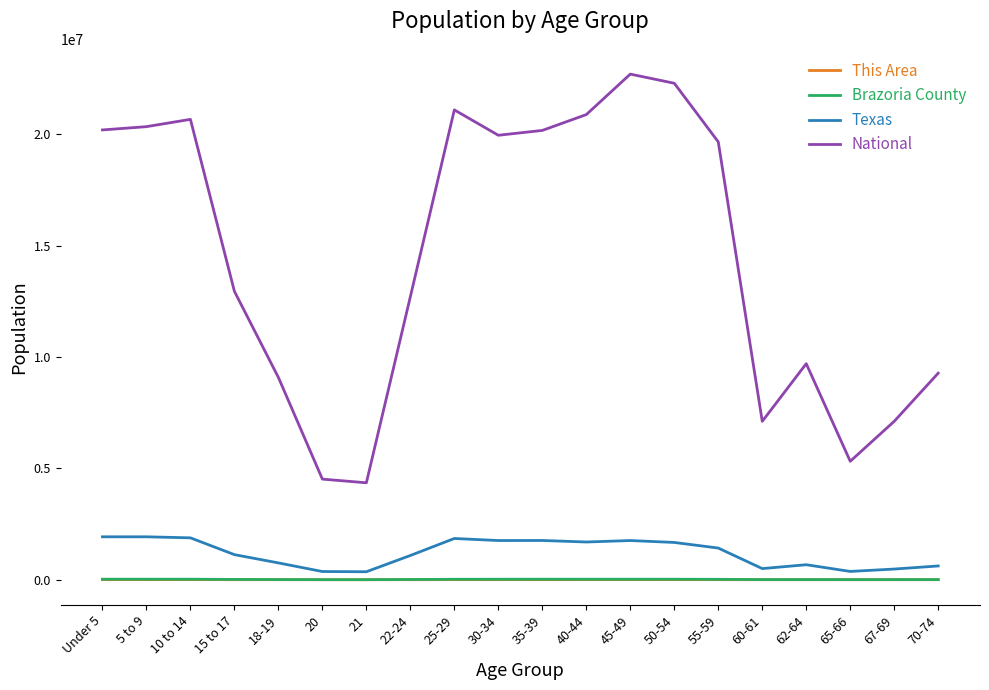

Which series has the largest range (max minus min)?

National